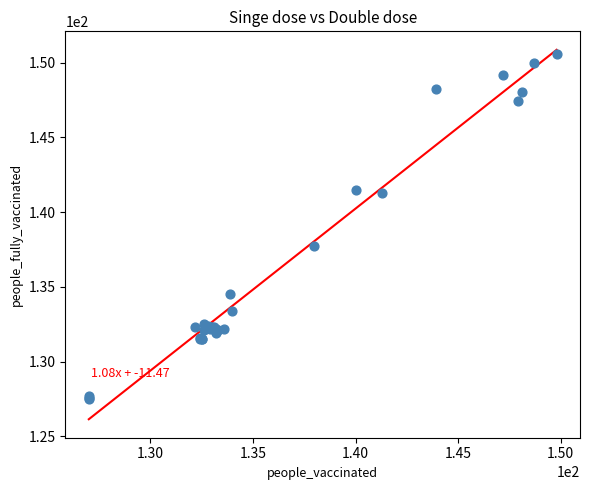

What Y value in the scatter plot is closest to 139?

137.7